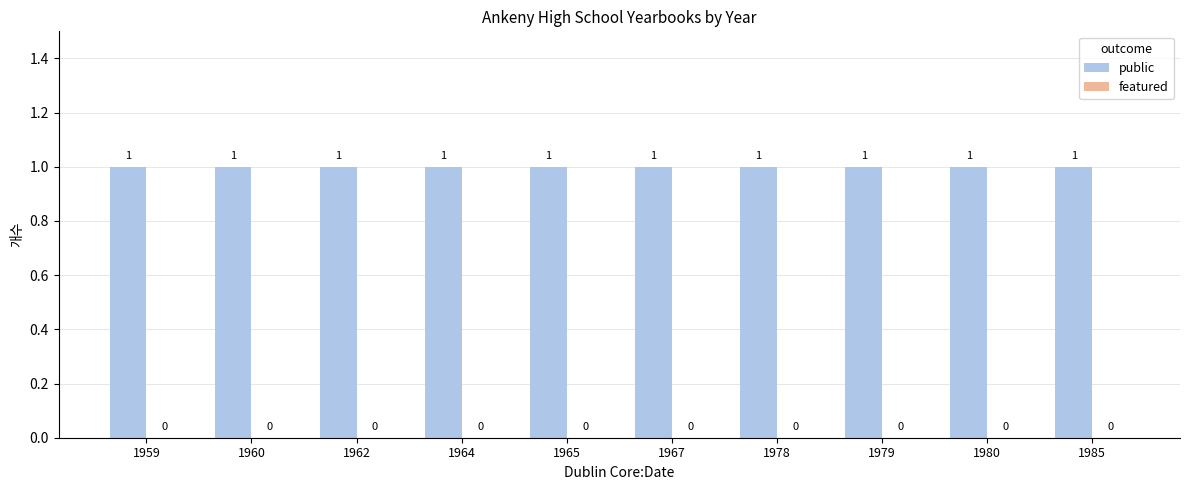

What are all the series names shown in the legend?

public, featured